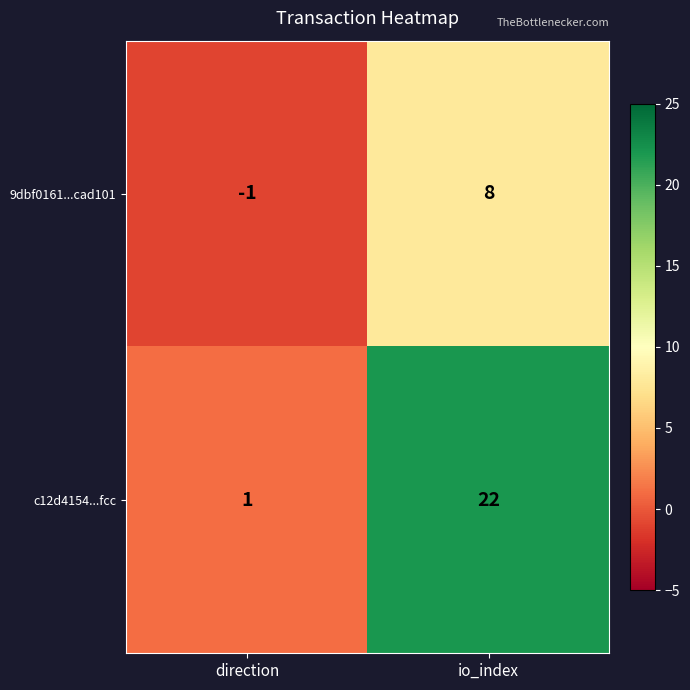

Which label corresponds to the largest value in the chart?

io_index